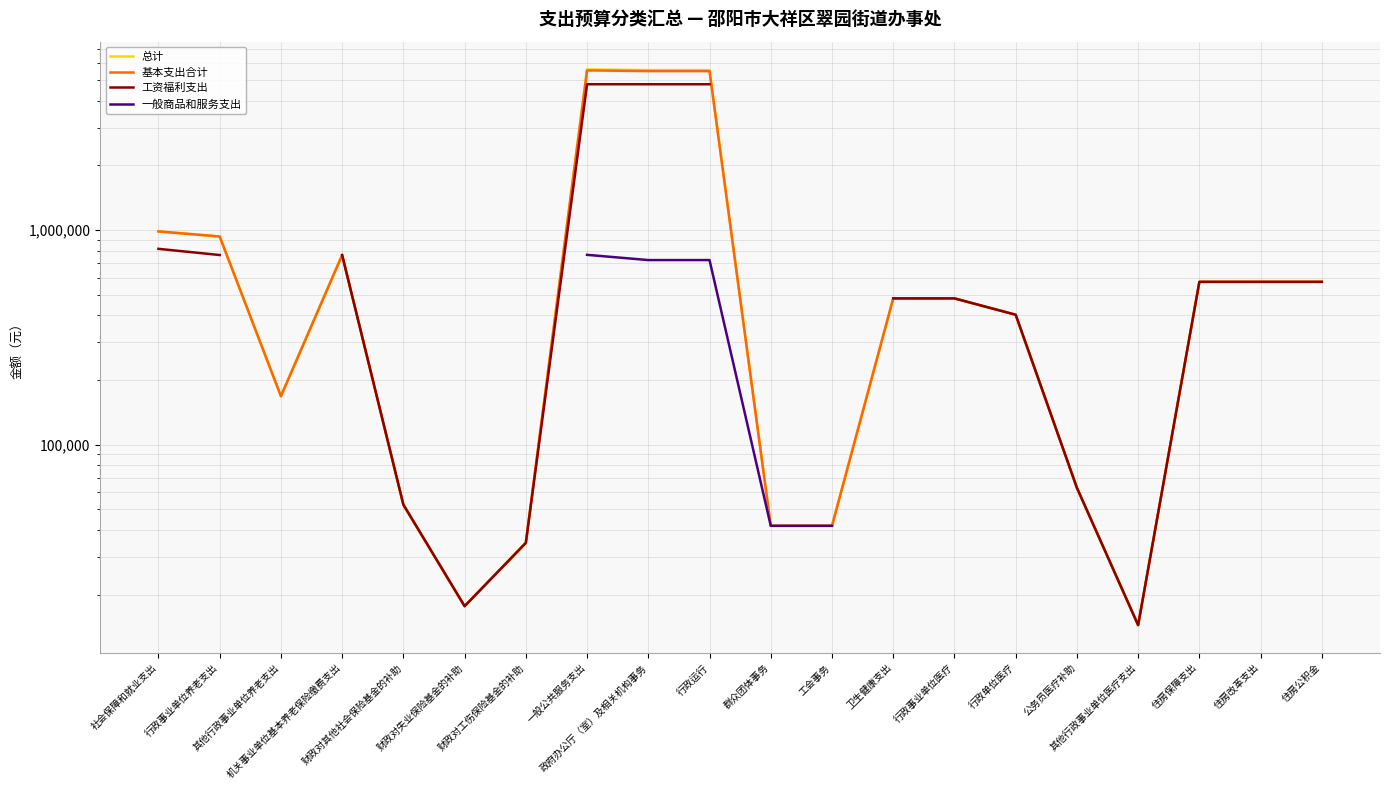

Which series has the largest total across all categories?

总计